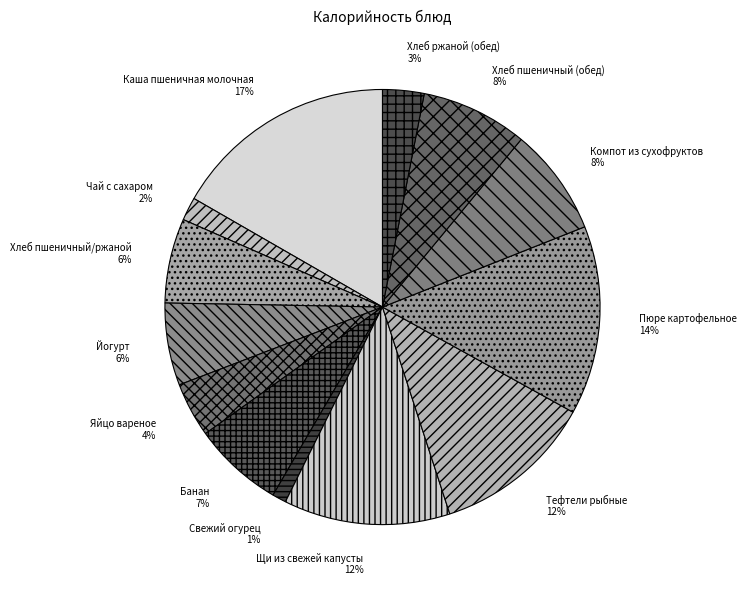

Does Пюре картофельное represent more than half of the total?

No